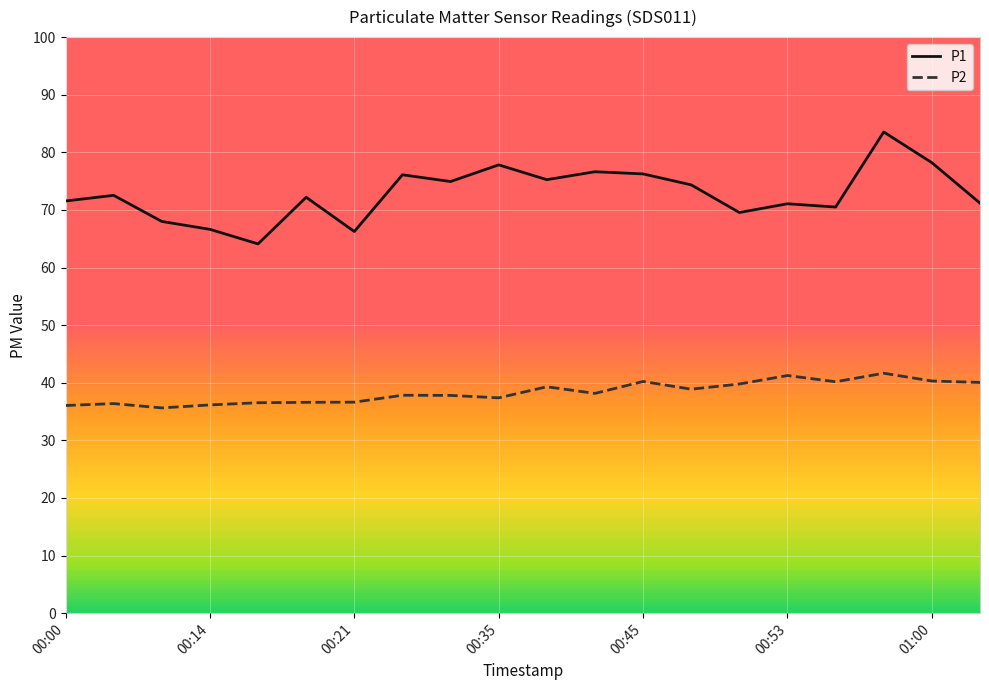

What is the maximum value shown in the chart?

83.5